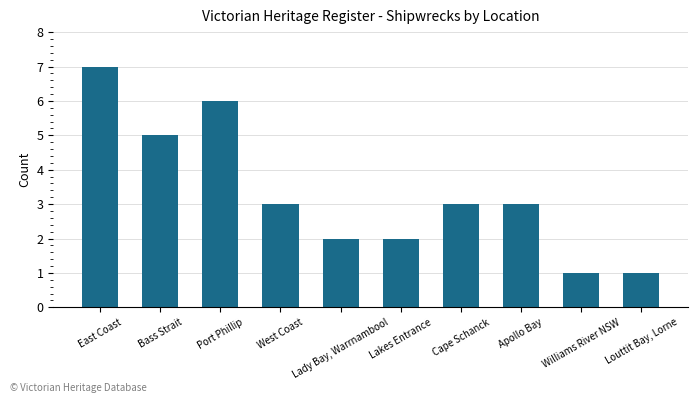

What position from the right is Apollo Bay?

3